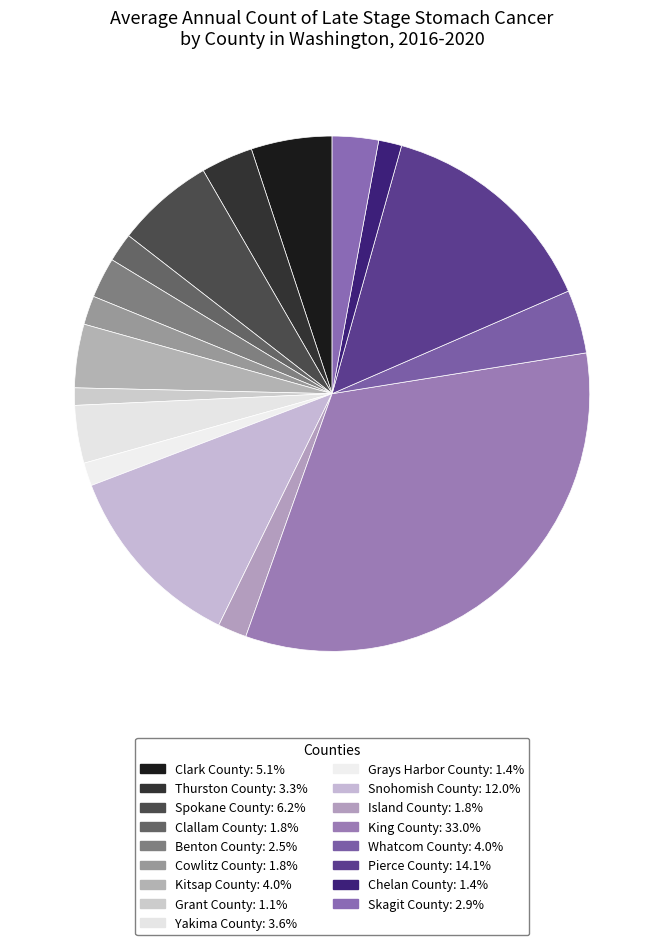

How many segments does this pie chart have?

17